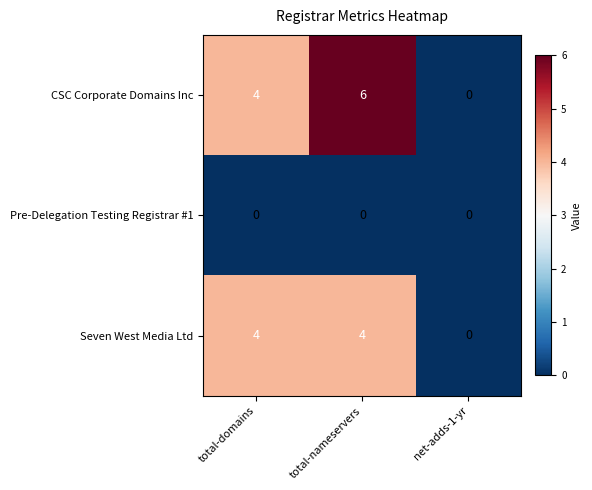

Reading left to right, what are all the values shown in this chart?

CSC Corporate Domains Inc: total-domains=4	total-nameservers=6	net-adds-1-yr=0
Pre-Delegation Testing Registrar #1: total-domains=0	total-nameservers=0	net-adds-1-yr=0
Seven West Media Ltd: total-domains=4	total-nameservers=4	net-adds-1-yr=0